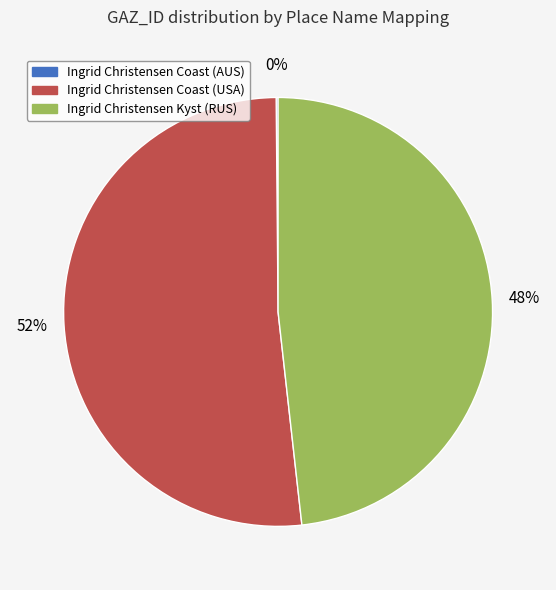

Approximately how many times larger is the value at Ingrid Christensen Coast (USA) compared to Ingrid Christensen Kyst (RUS)?

1.1